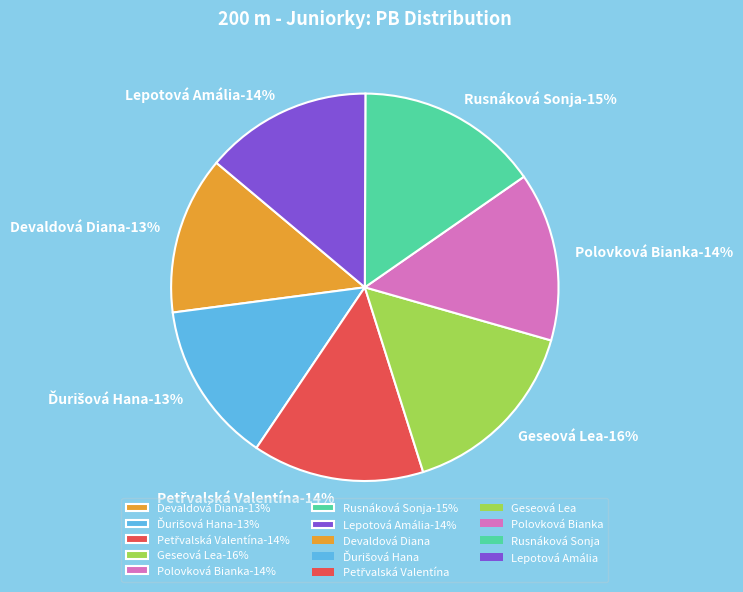

What is the ratio of the value at Geseová Lea to the value at Polovková Bianka?

1.1